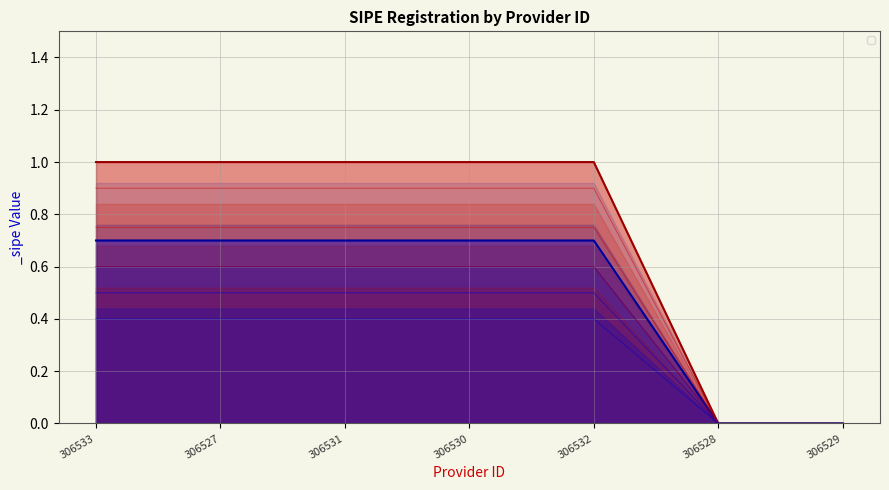

Count the number of categories in the chart.

7